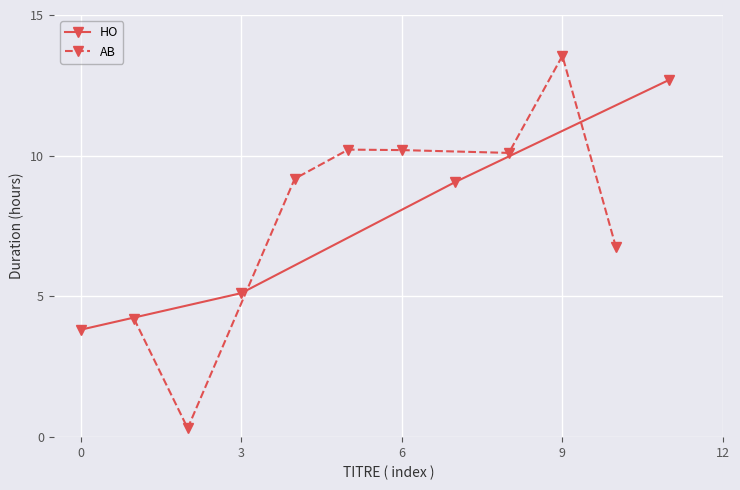

True or false: HO has more than 1 interior local peaks.

False